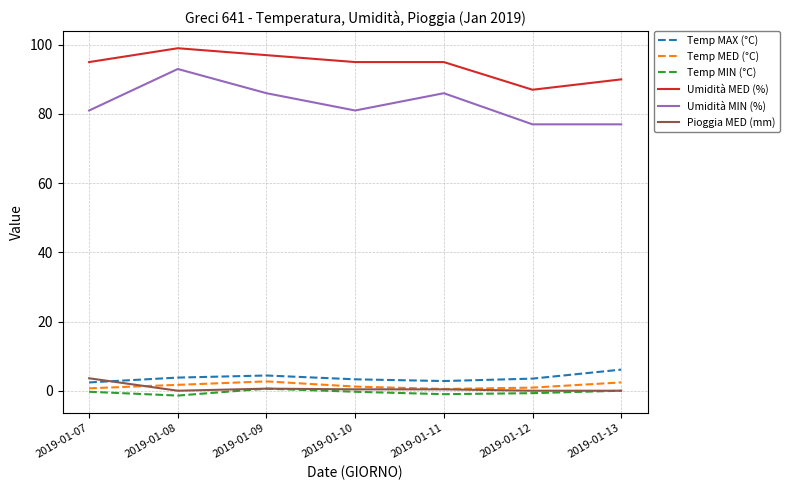

True or false: Umidità MIN (%) and Temp MAX (°C) cross at least once.

False